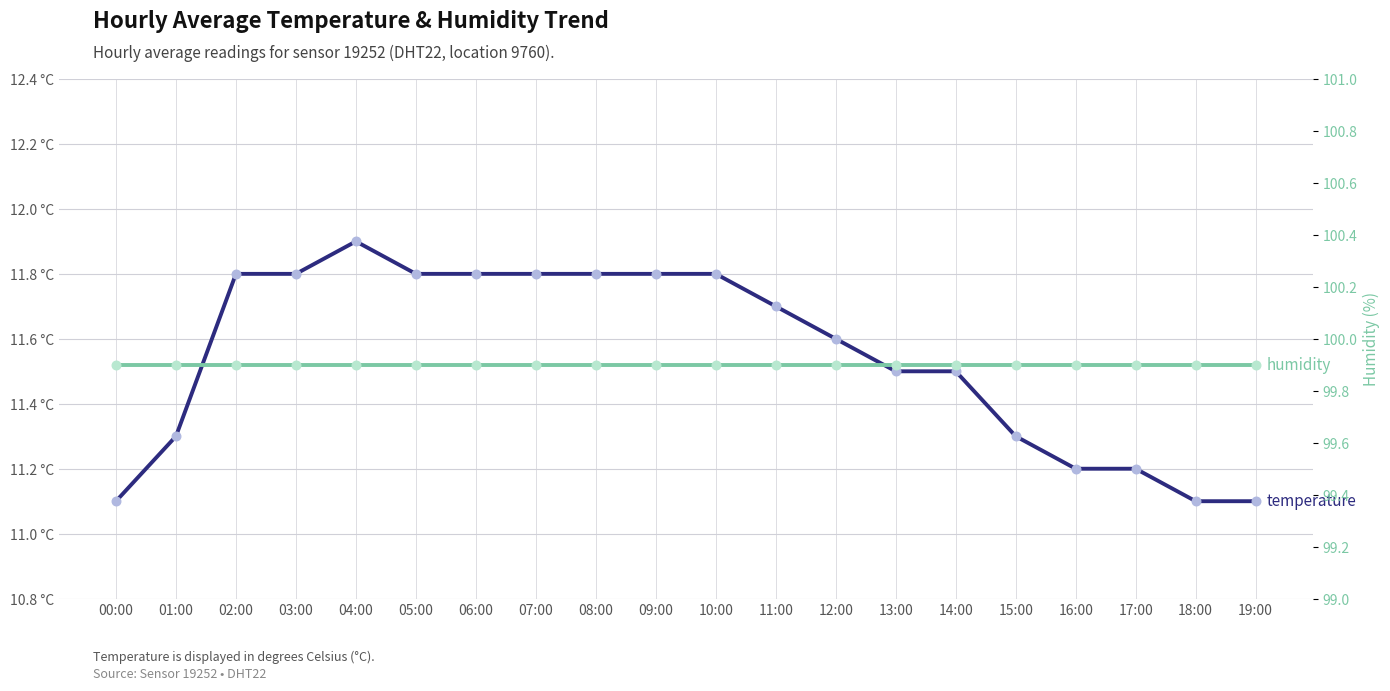

What are all the series names shown in the legend?

temperature, humidity